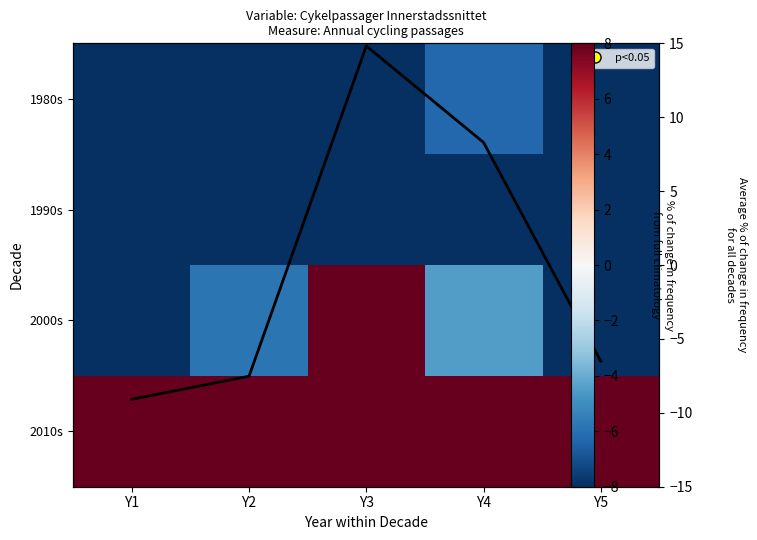

Read the 2010s value at Y2.

66.1